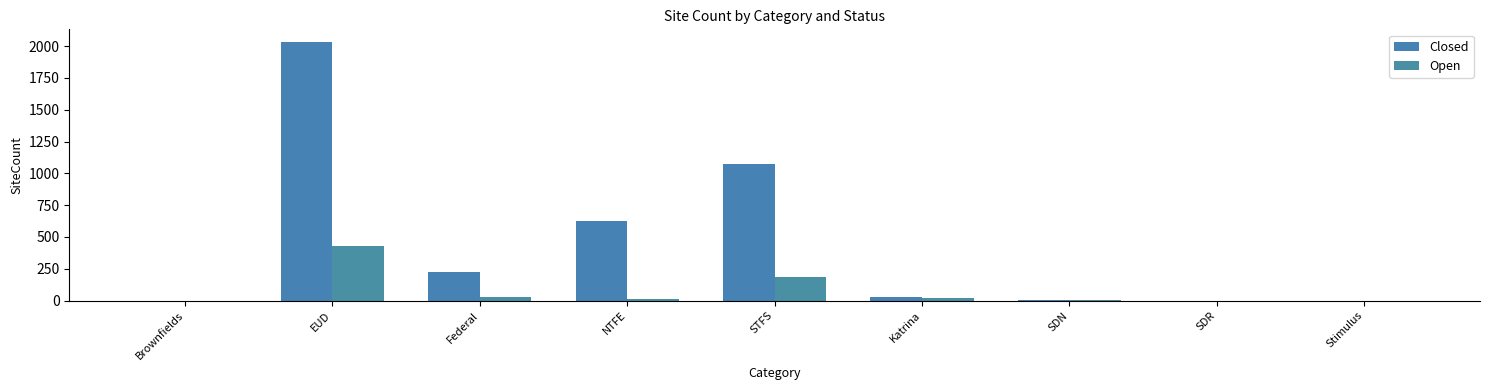

How many groups of bars are there?

9